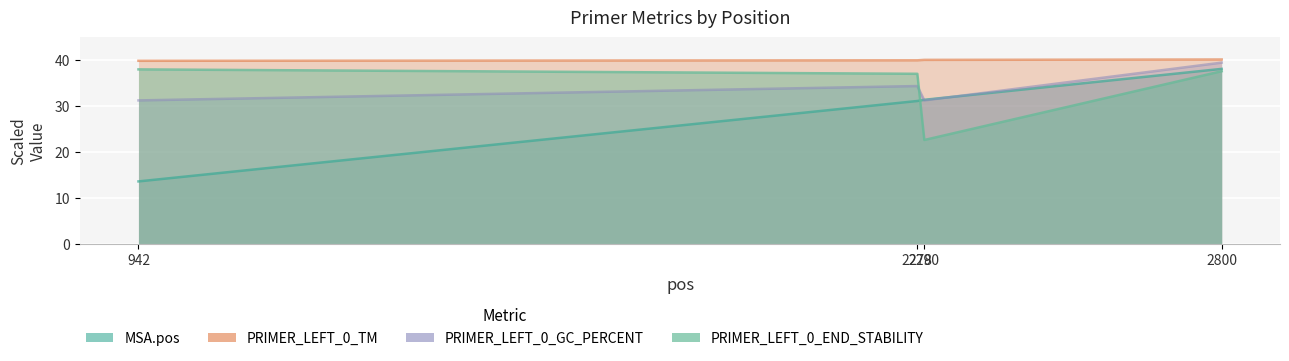

Is it true that MSA.pos equals 31.1 at 2278?

True